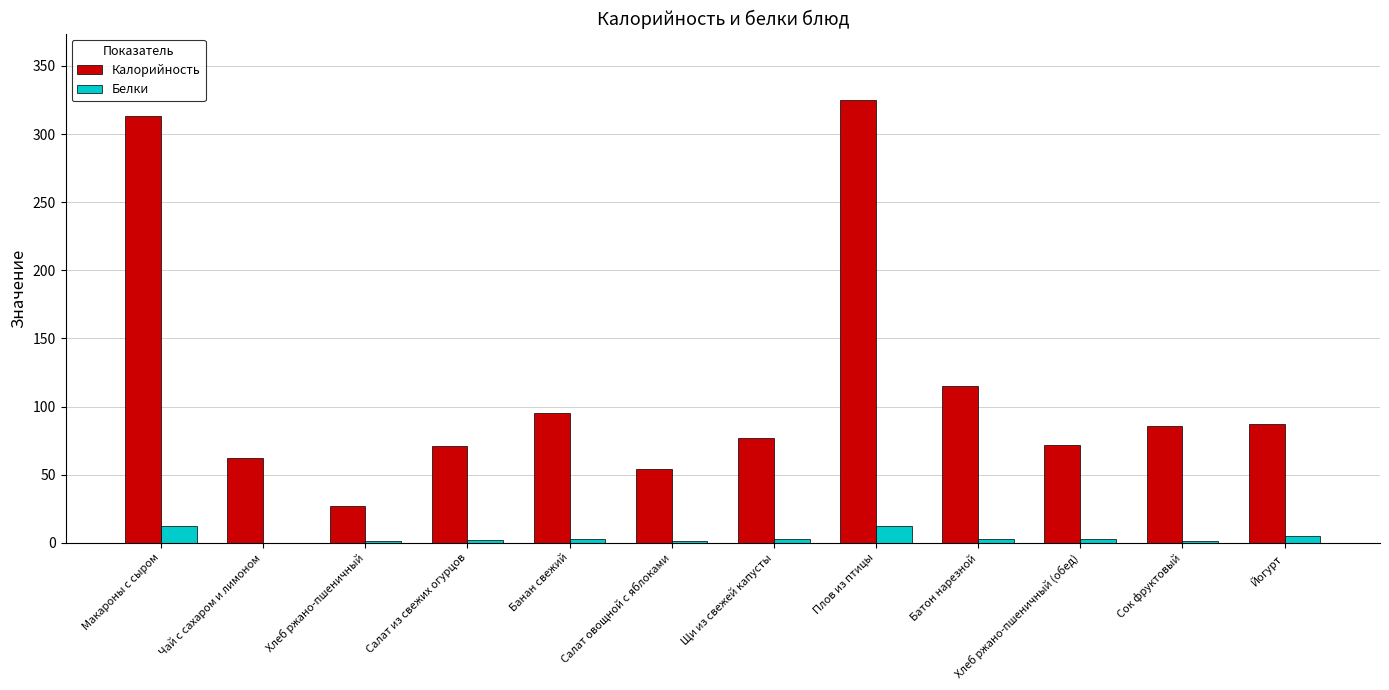

Which label corresponds to the largest value in the chart?

Плов из птицы